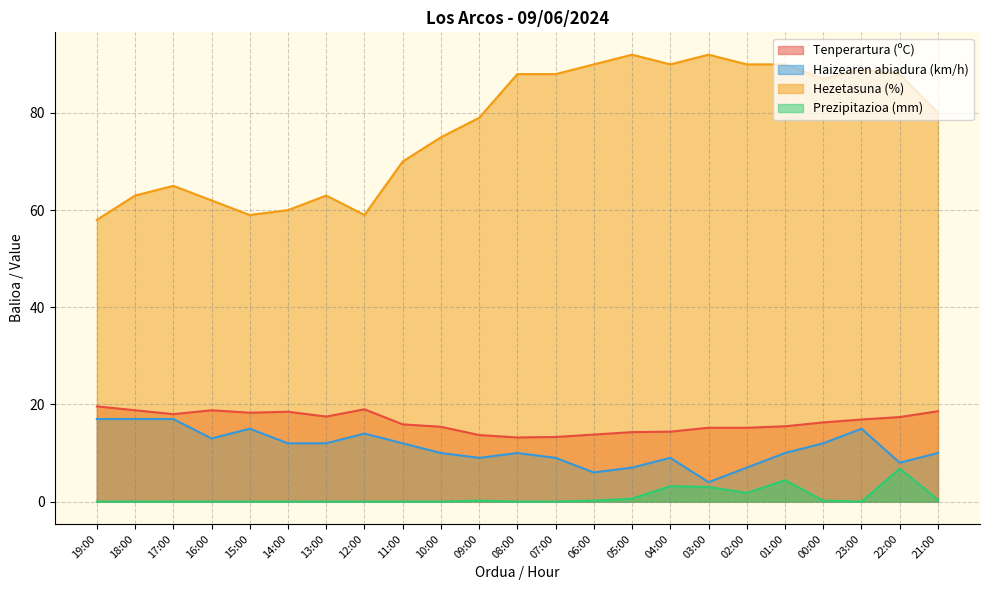

Reading left to right, what are all the values shown in this chart?

Tenperartura (ºC): 19.6	18.8	18.0	18.8	18.3	18.5	17.5	19.0	15.9	15.4	13.7	13.2	13.3	13.8	14.3	14.4	15.2	15.2	15.5	16.3	16.9	17.4	18.6
Haizearen abiadura (km/h): 17.0	17.0	17.0	13.0	15.0	12.0	12.0	14.0	12.0	10.0	9.0	10.0	9.0	6.0	7.0	9.0	4.0	7.0	10.0	12.0	15.0	8.0	10.0
Hezetasuna (%): 58.0	63.0	65.0	62.0	59.0	60.0	63.0	59.0	70.0	75.0	79.0	88.0	88.0	90.0	92.0	90.0	92.0	90.0	90.0	87.0	89.0	88.0	80.0
Prezipitazioa (mm): 0.0	0.0	0.0	0.0	0.0	0.0	0.0	0.0	0.0	0.0	0.2	0.0	0.0	0.2	0.6	3.2	3.0	1.8	4.4	0.2	0.0	6.8	0.4